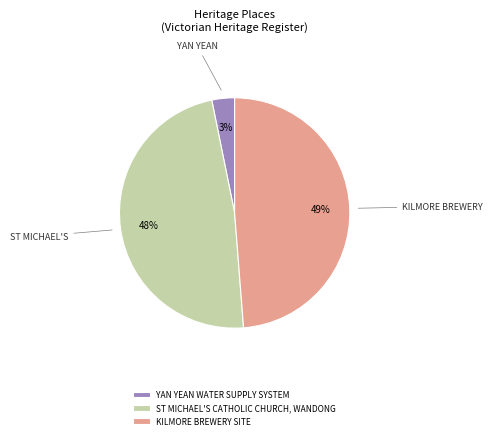

What percentage is the ST MICHAEL'S CATHOLIC CHURCH, WANDONG slice, to the nearest percent?

48%